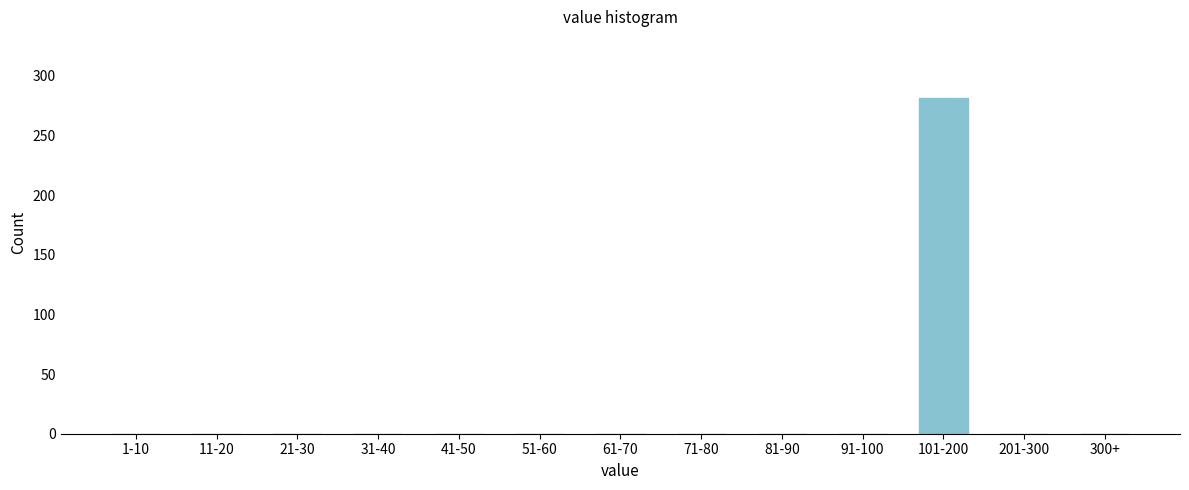

Reading right to left, extract all data points from this chart.

300+=0	201-300=0	101-200=281	91-100=0	81-90=0	71-80=0	61-70=0	51-60=0	41-50=0	31-40=0	21-30=0	11-20=0	1-10=0